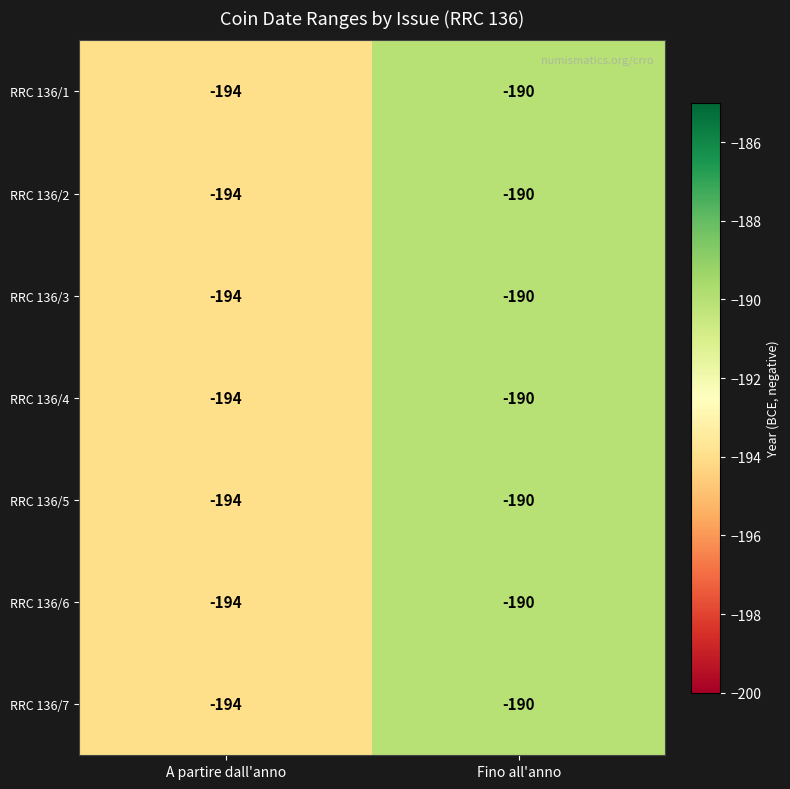

Read the RRC 136/7 value at A partire dall'anno.

-194